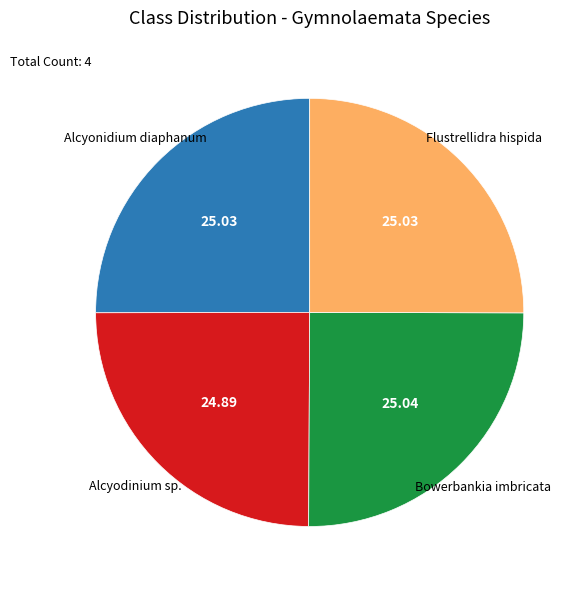

Does Alcyodinium sp. account for over 50% of the chart?

No